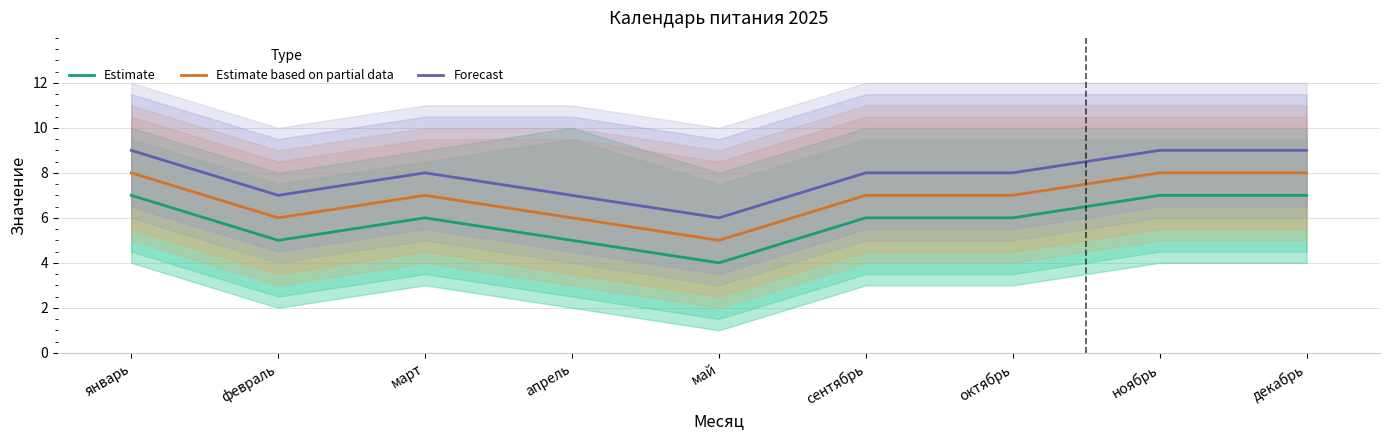

Where is the first local minimum for Estimate based on partial data?

февраль